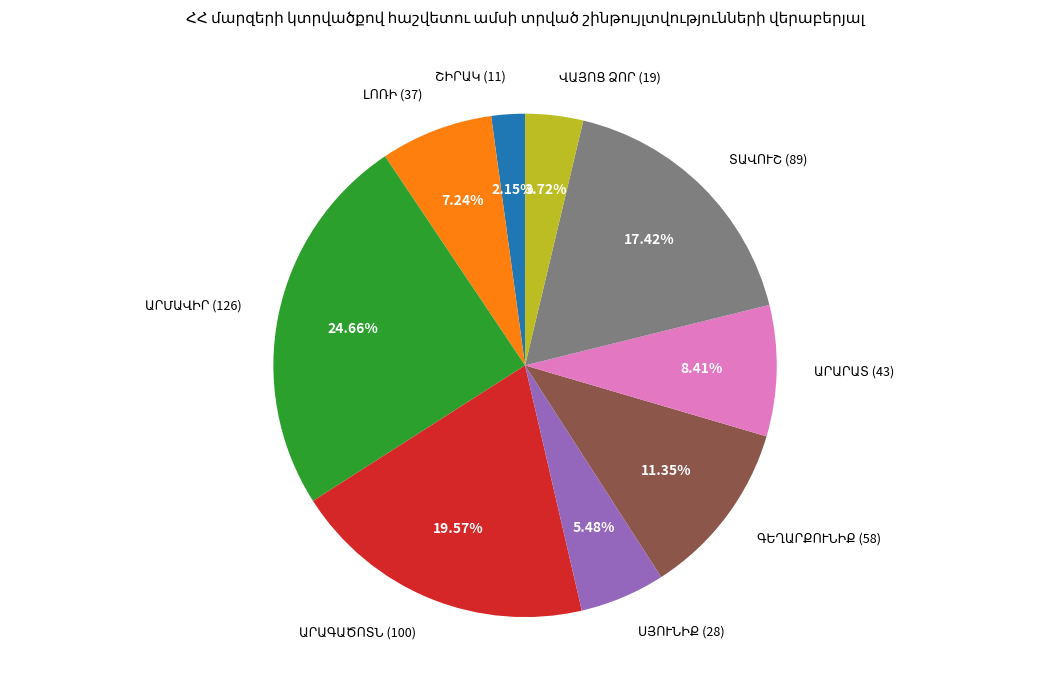

Does any single category account for the majority?

No